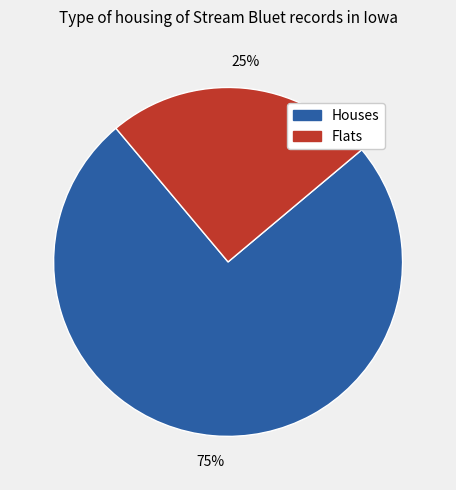

Count the number of slices in the pie.

2